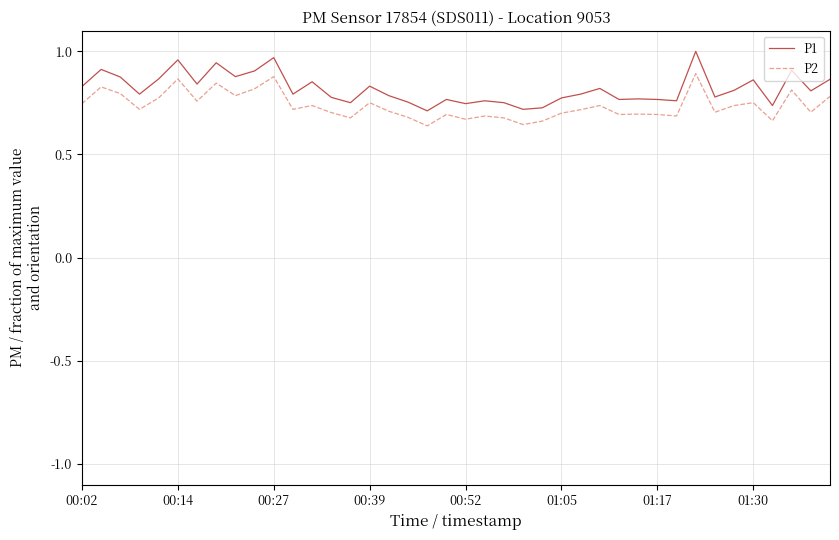

True or false: P2 and P1 intersect in this chart.

False